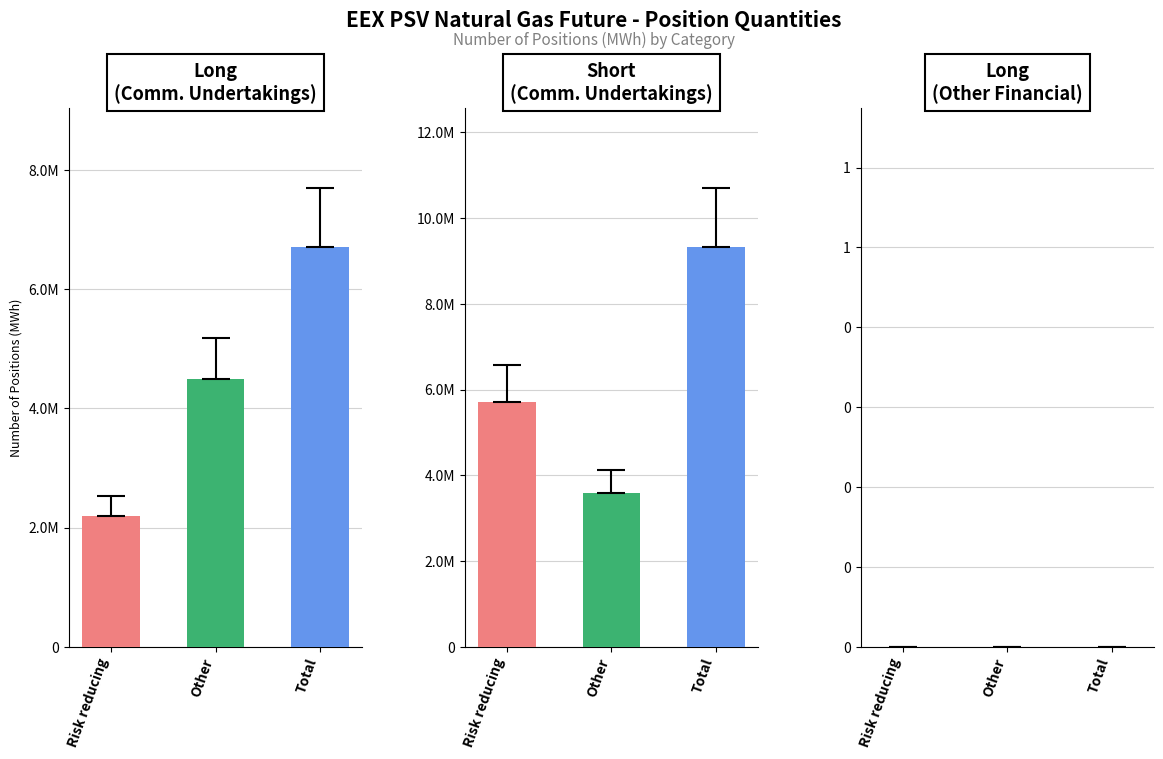

The Long (Commercial Undertakings) series shows 2081580 at Other. True or false?

False